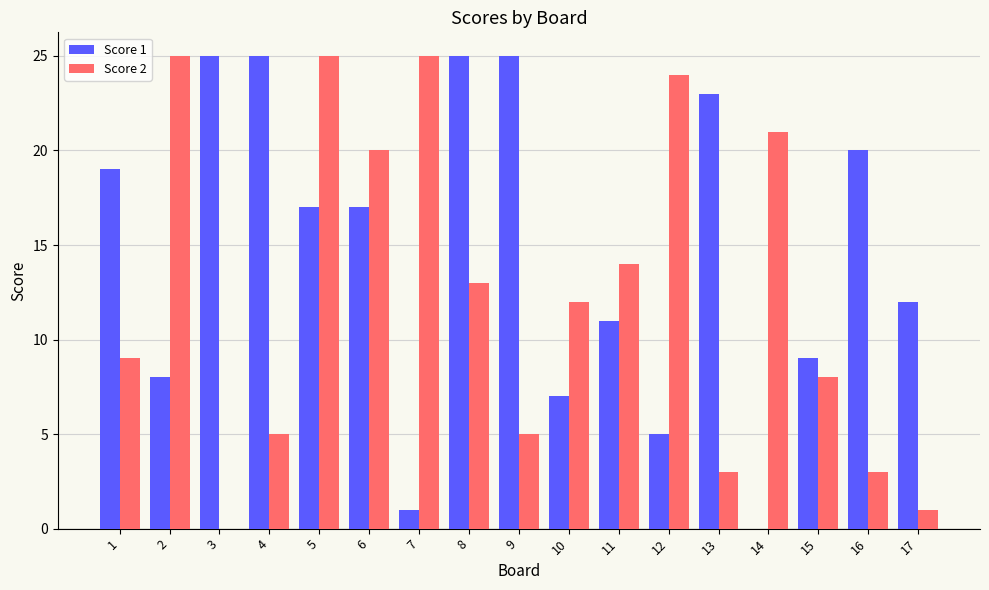

The Score 2 series shows 5 at 4. True or false?

True